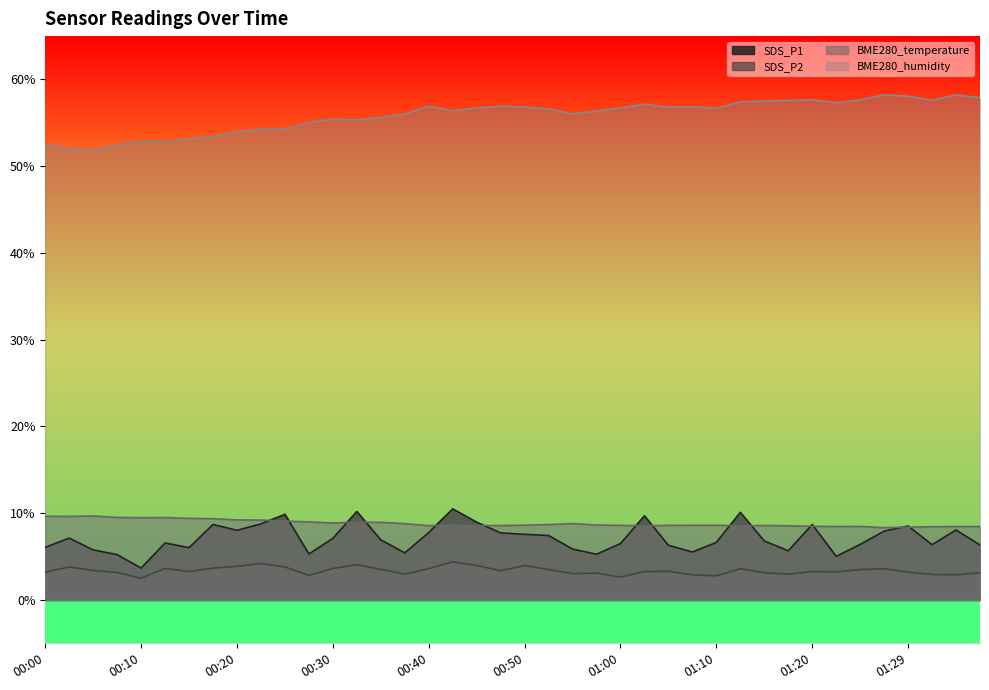

Rank the categories by SDS_P2 value from highest to lowest.

00:42, 00:23, 00:32, 00:45, 00:50, 00:20, 00:02, 00:25, 00:17, 00:12, 00:30, 00:40, 01:12, 01:27, 00:35, 00:52, 01:24, 00:05, 00:47, 01:05, 00:15, 01:02, 01:20, 01:22, 00:00, 01:29, 00:07, 01:15, 01:37, 00:57, 00:55, 00:37, 01:17, 01:32, 01:07, 01:34, 00:27, 01:10, 01:00, 00:10